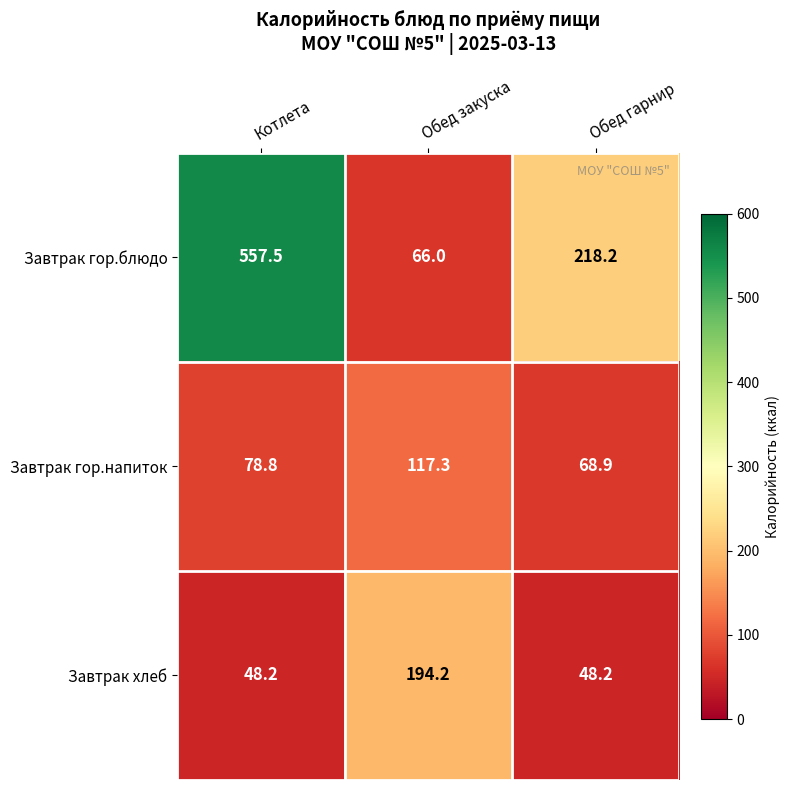

Which series has the largest range (max minus min)?

Завтрак гор.блюдо